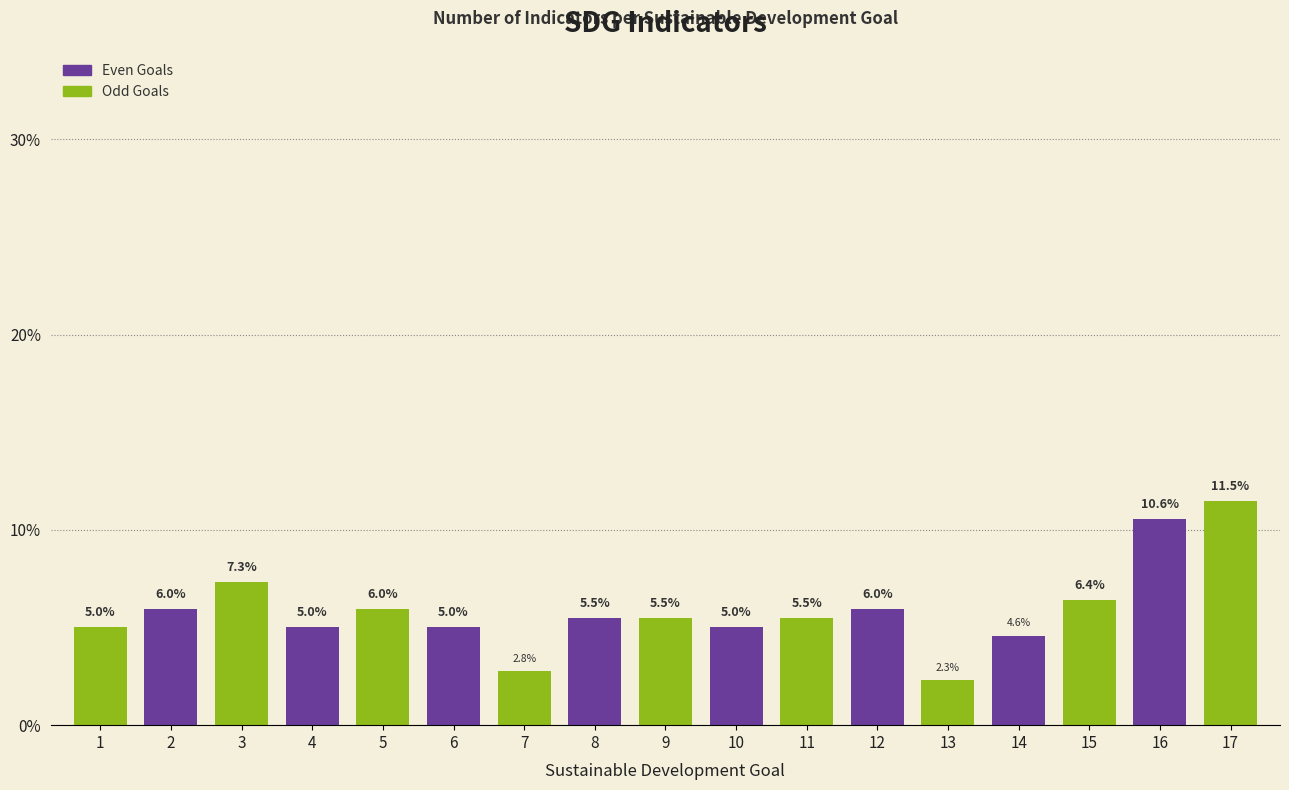

Reading left to right, transcribe all the data shown in this chart.

5.0	6.0	7.3	5.0	6.0	5.0	2.8	5.5	5.5	5.0	5.5	6.0	2.3	4.6	6.4	10.6	11.5